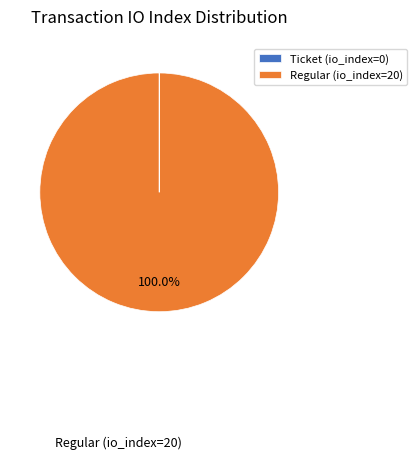

Which category accounts for the majority?

Regular (io_index=20)